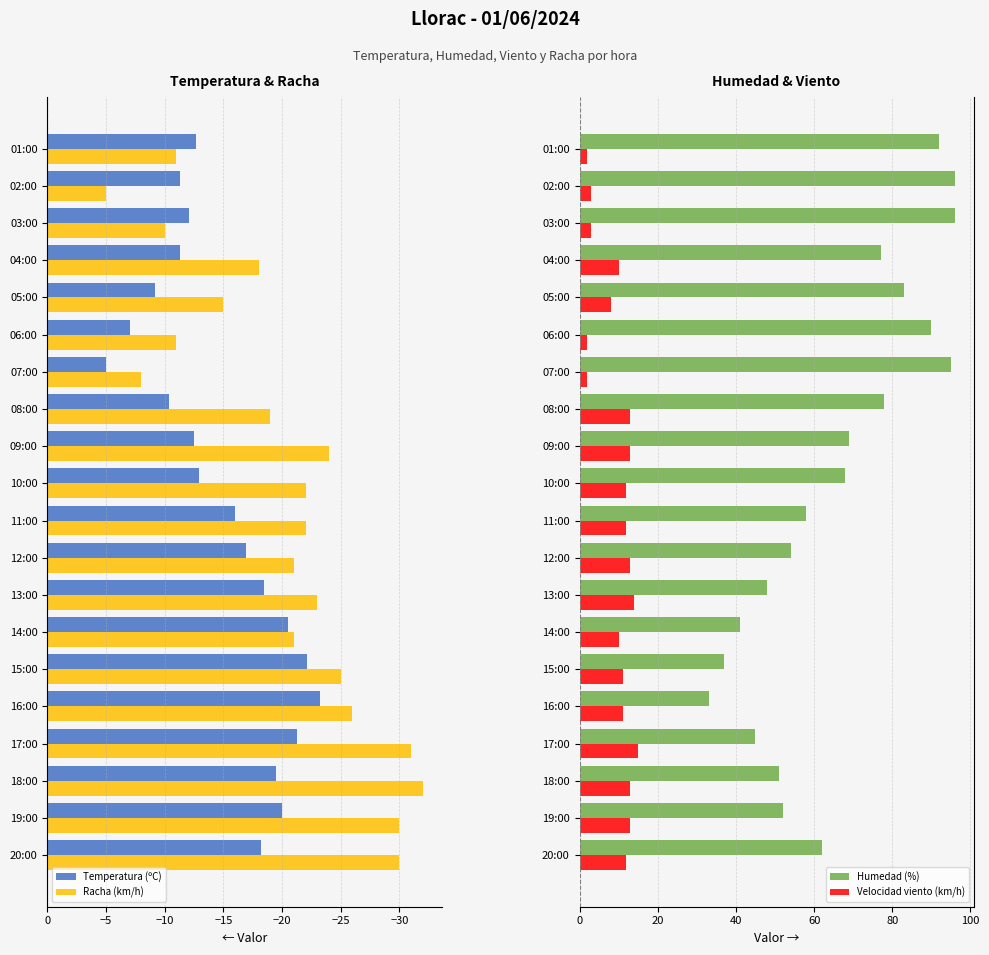

What is the sum of all Temperatura (ºC) values?

-300.6